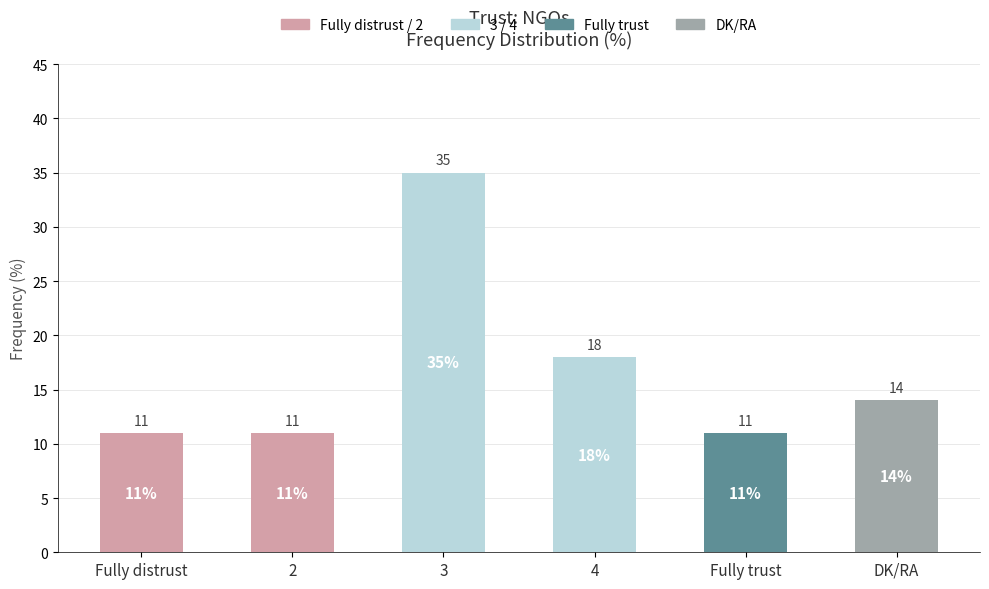

What is the average value?

17